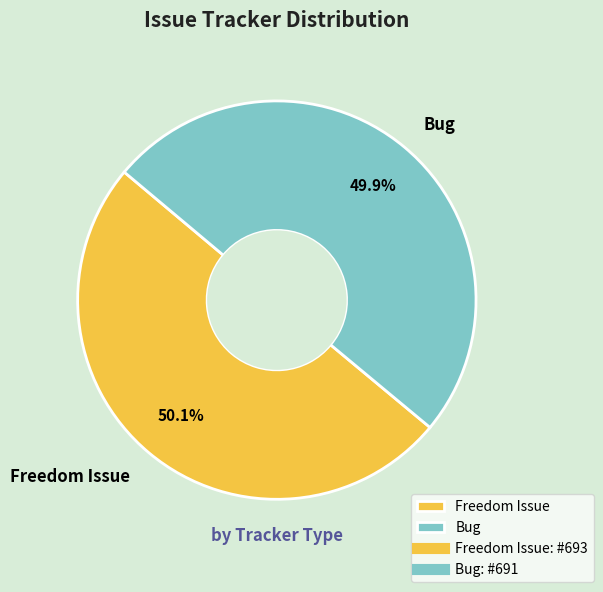

Is there any slice that represents more than half of the pie?

Yes